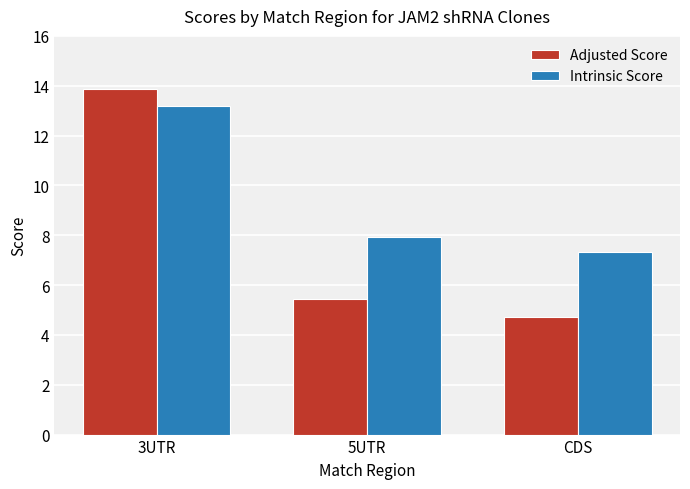

What is the highest value of the Adjusted Score series?

13.9